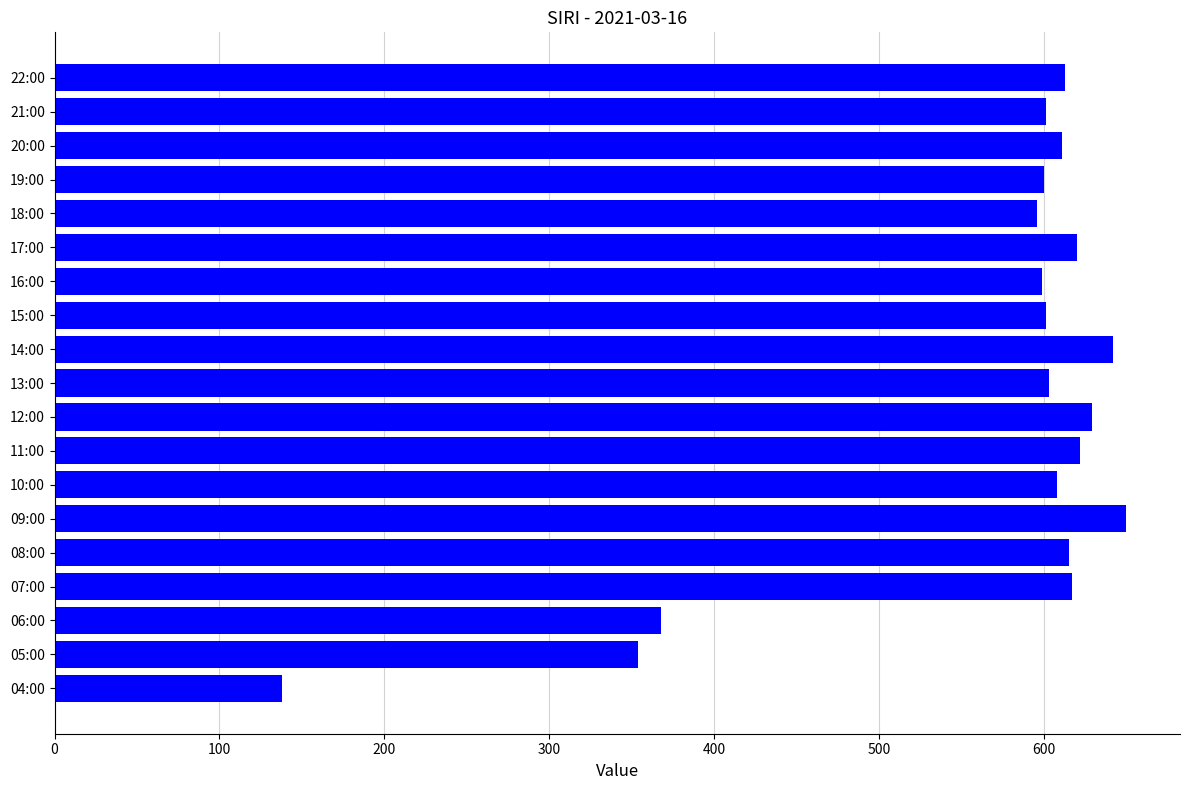

What is the change in value from 09:00 to 20:00?

-39